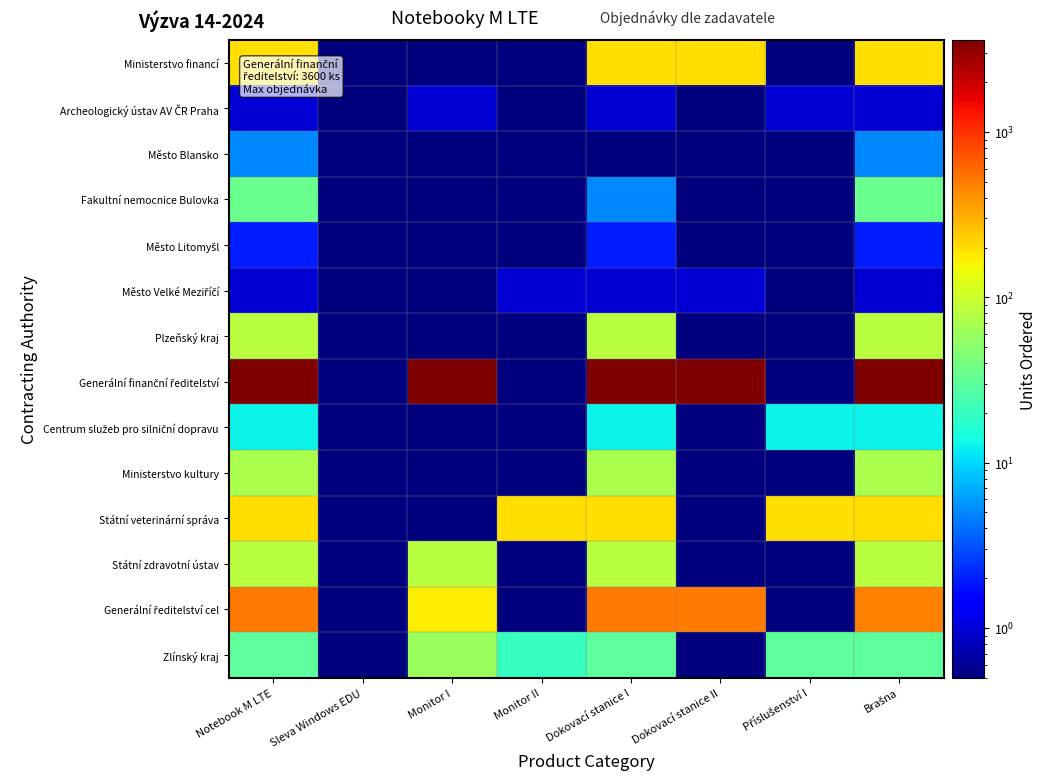

At which category is the sum across all series the highest?

Notebook M LTE